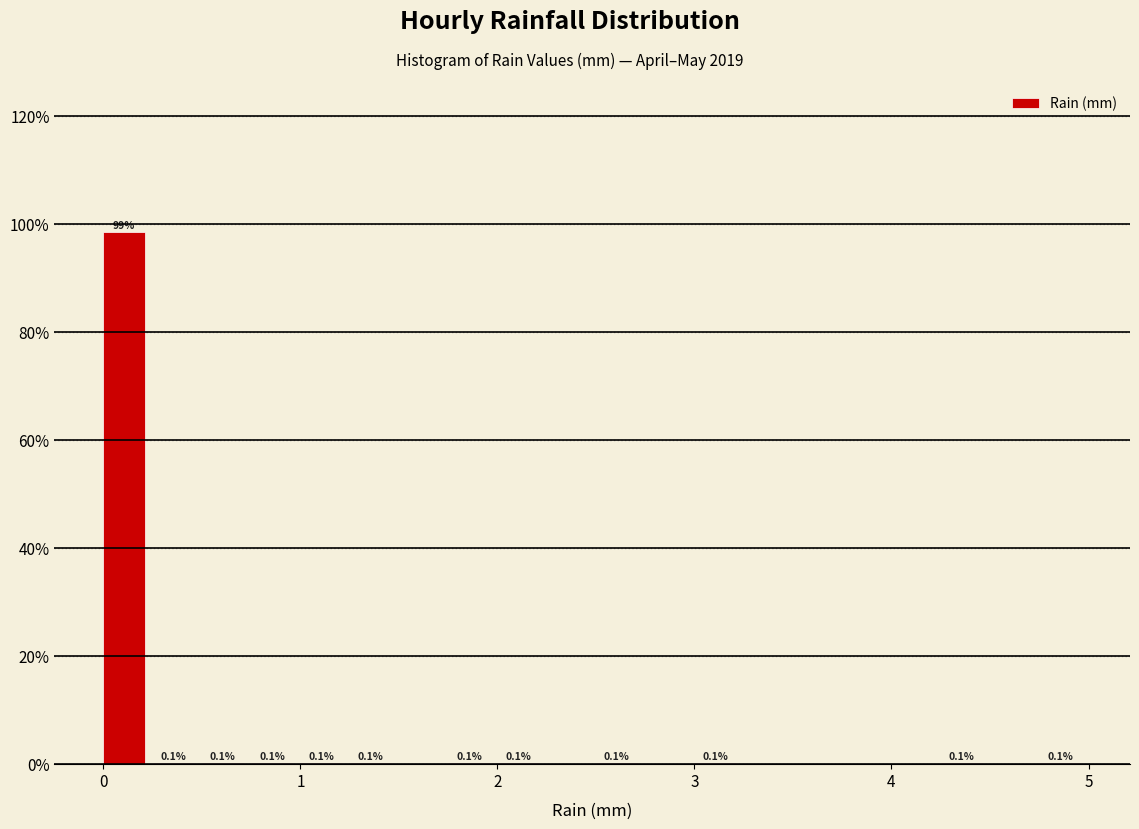

Around what value on the x-axis is the tallest bar? Give the approximate position of its centre, as read against the axis.

0.1